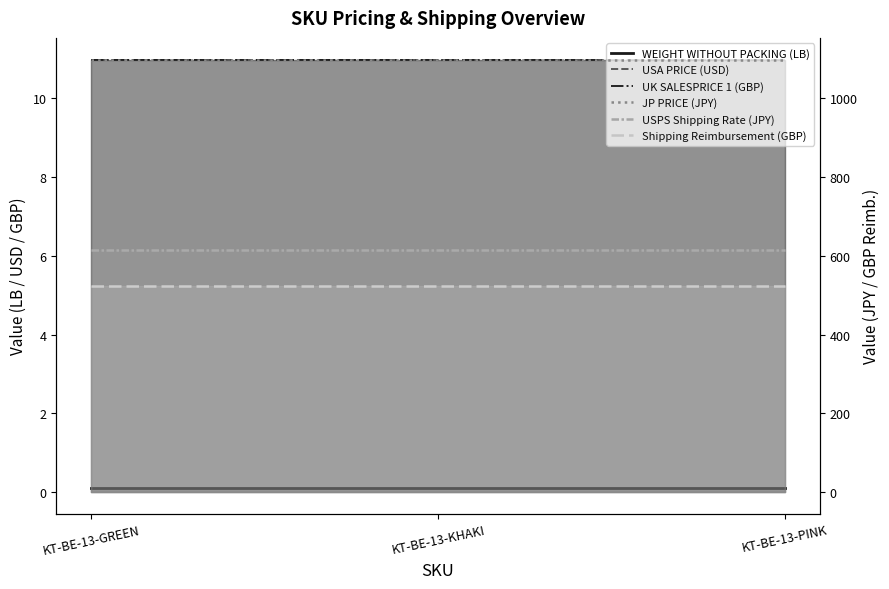

At which label does JP PRICE (JPY) reach its peak?

KT-BE-13-GREEN